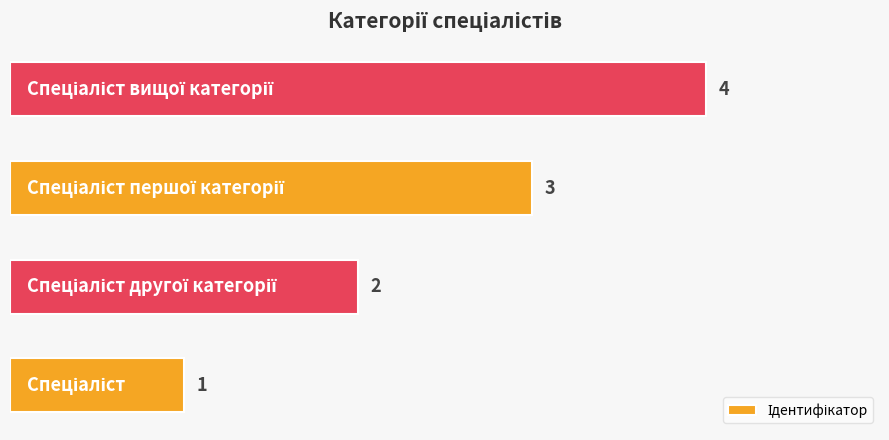

What is the sum of all values?

10